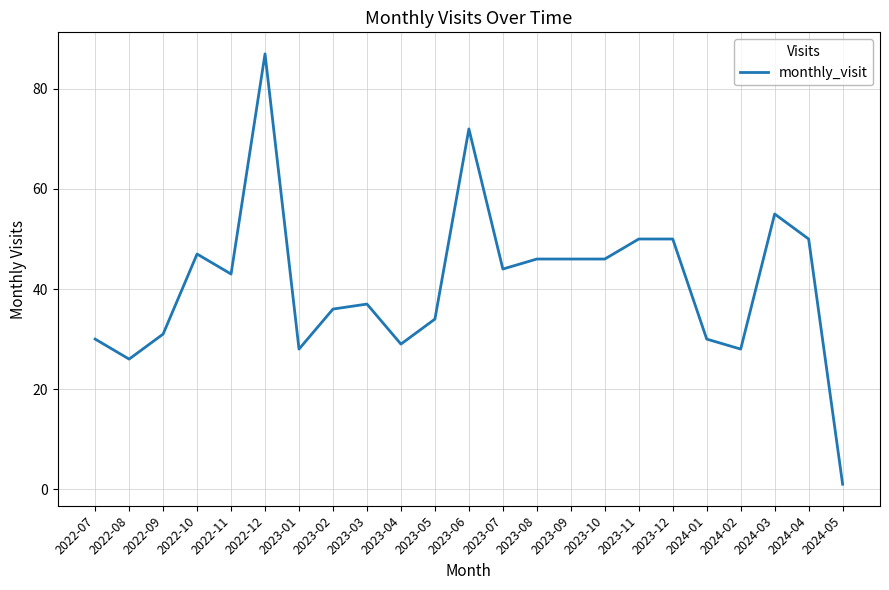

The chart shows a value of 63 at 2023-02. True or false?

False